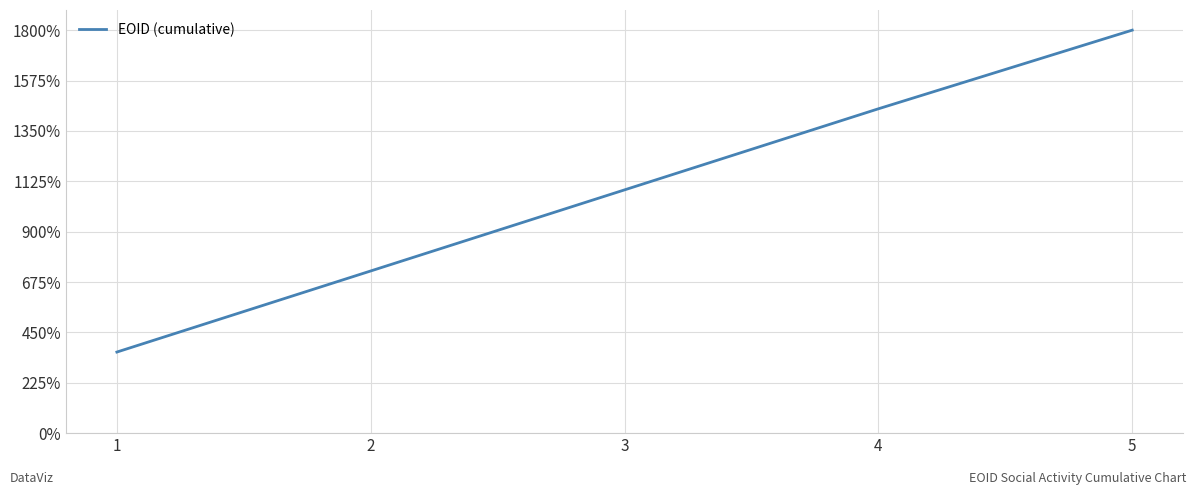

What is the difference between the maximum and minimum values?

3969580